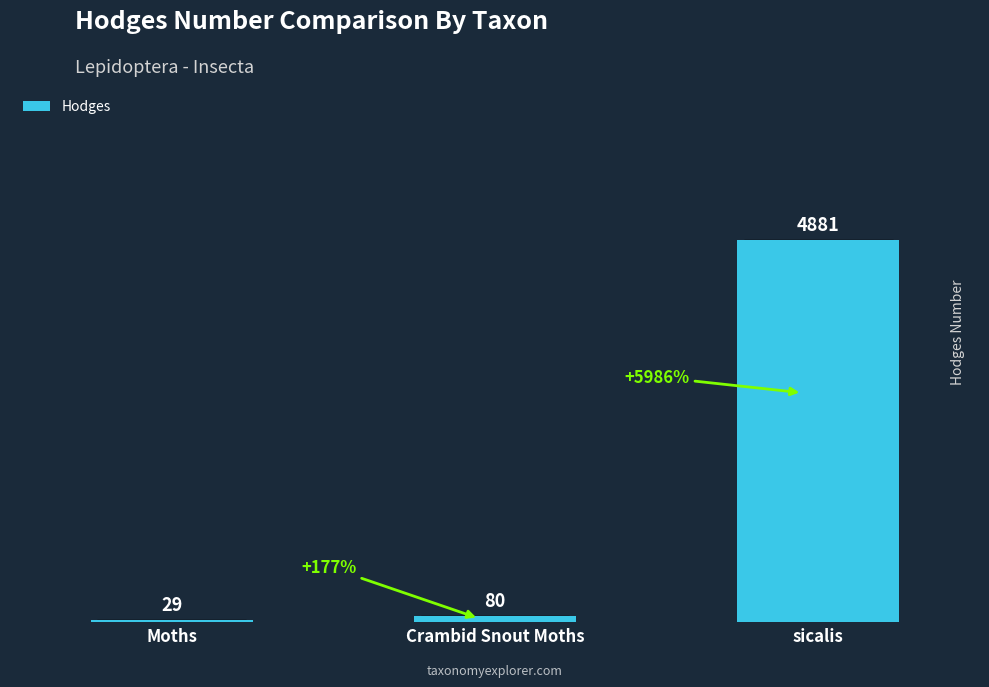

What is the difference between the maximum and minimum values?

4852.0